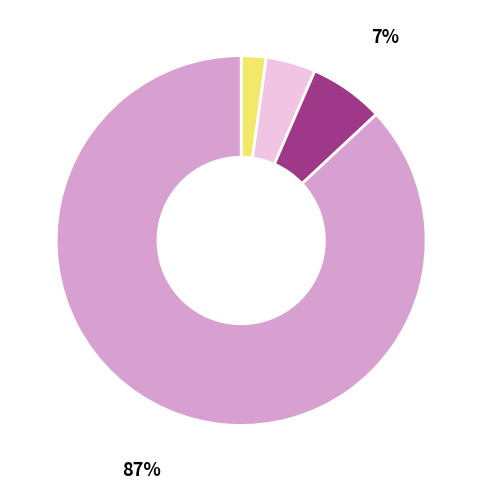

Count the number of slices in the pie.

4